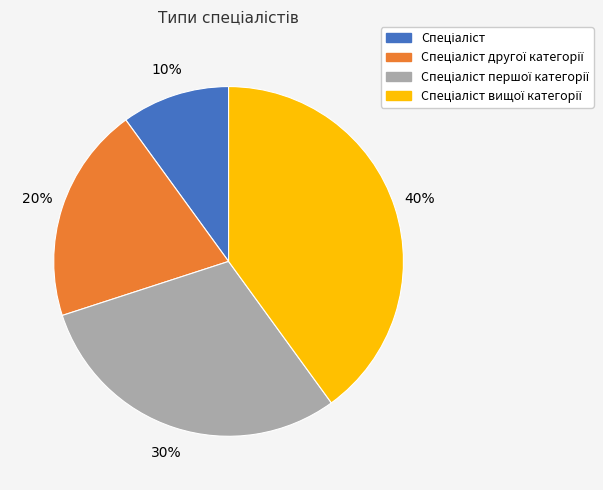

Is there any slice that represents more than half of the pie?

No